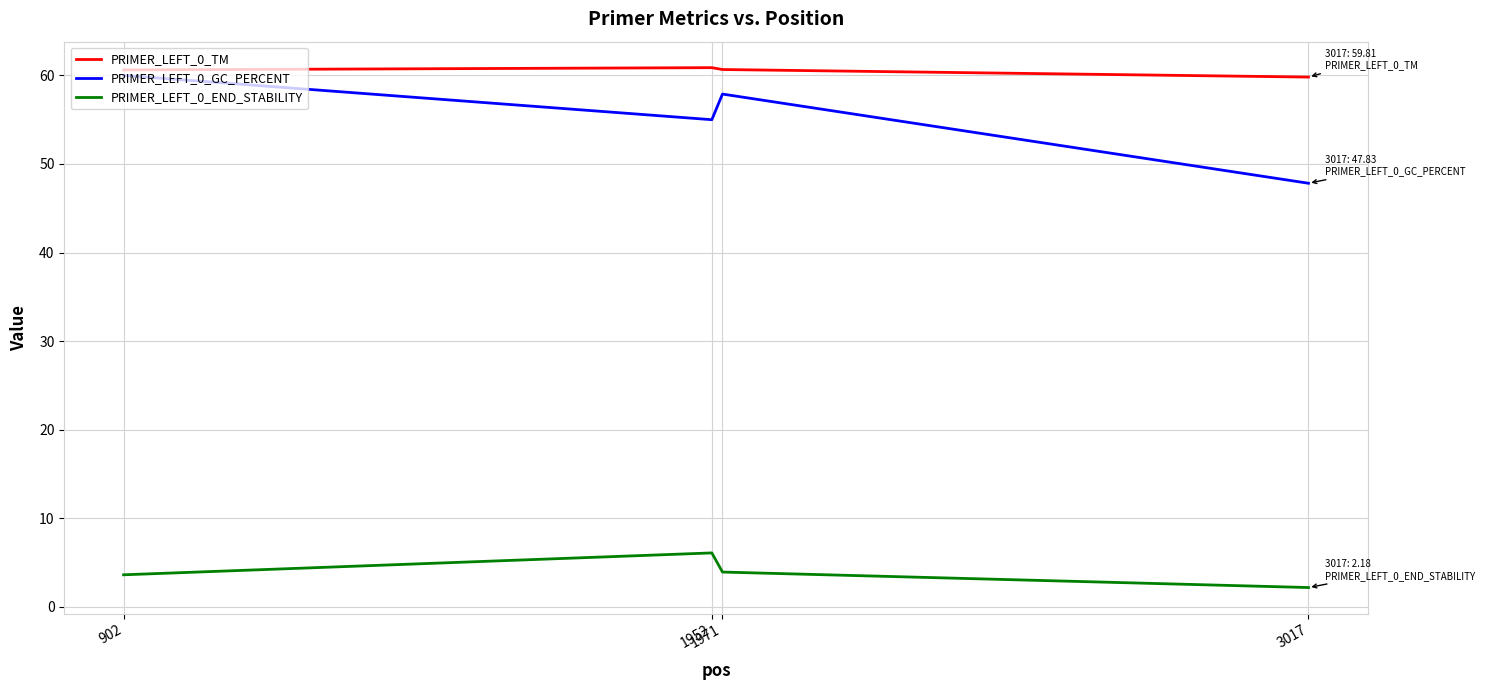

At 1952, list the series in order from largest to smallest.

PRIMER_LEFT_0_TM, PRIMER_LEFT_0_GC_PERCENT, PRIMER_LEFT_0_END_STABILITY